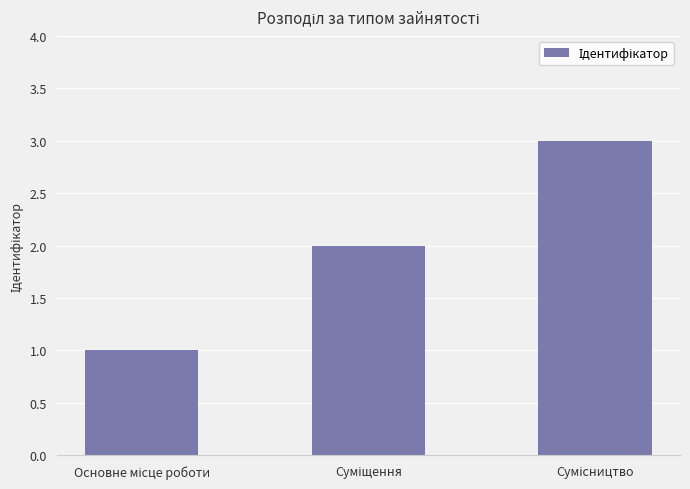

What is the greatest value displayed?

3